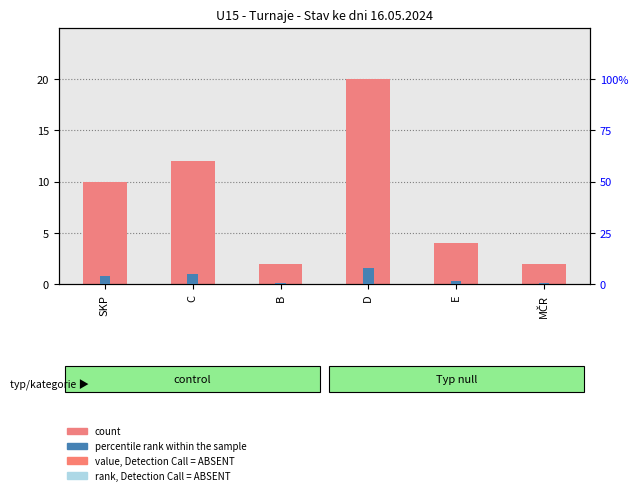

Rank the categories by value from highest to lowest.

D, C, SKP, E, B, MČR